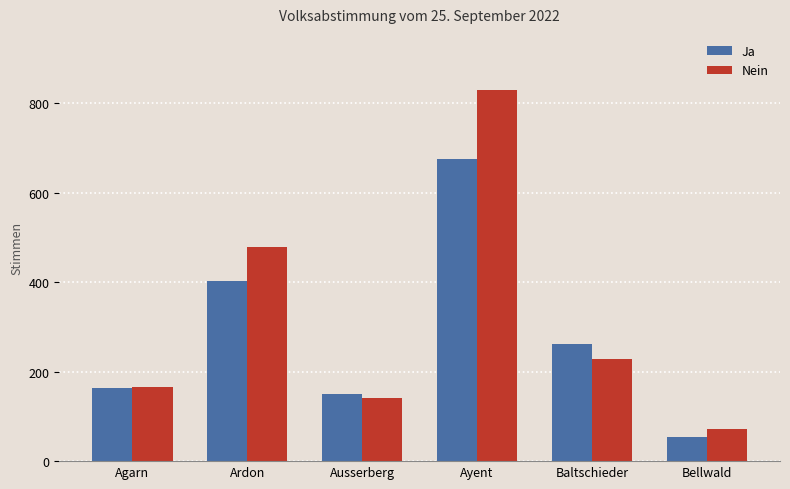

At which category is the sum across all series the highest?

Ayent